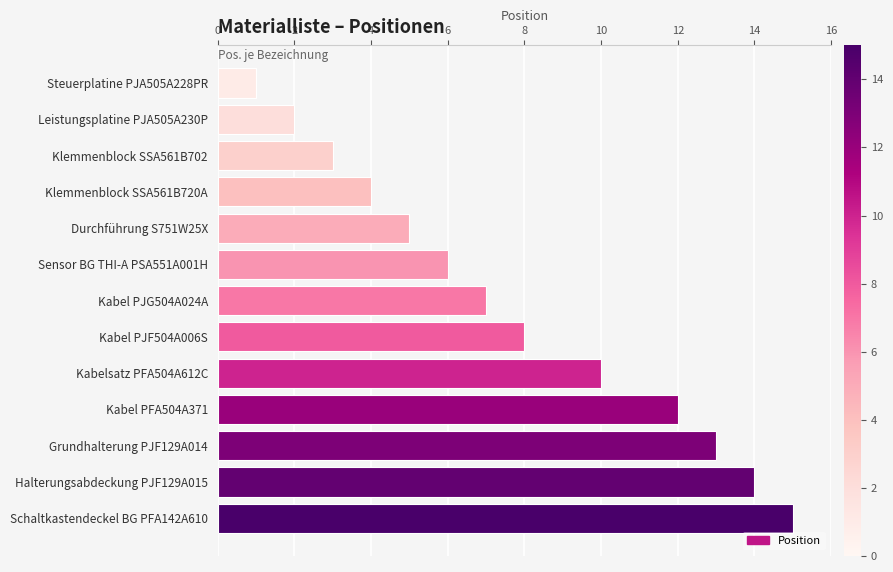

What is the ratio of the value at Grundhalterung PJF129A014 to the value at Schaltkastendeckel BG PFA142A610?

0.9